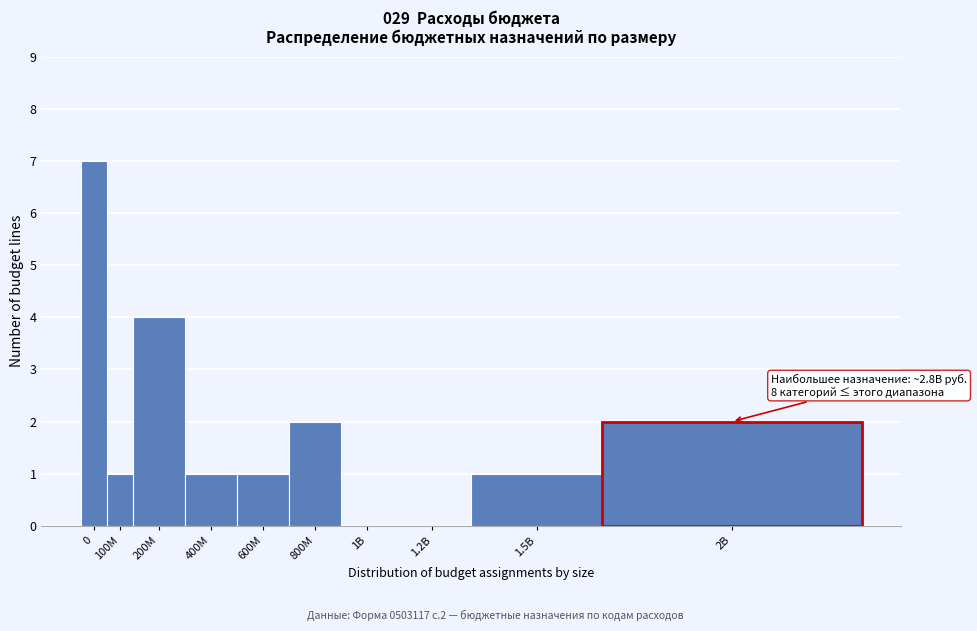

Reading left to right, what are all the values shown in this chart?

0=7	100M=1	200M=4	400M=1	600M=1	800M=2	1B=0	1.2B=0	1.5B=1	2B=2